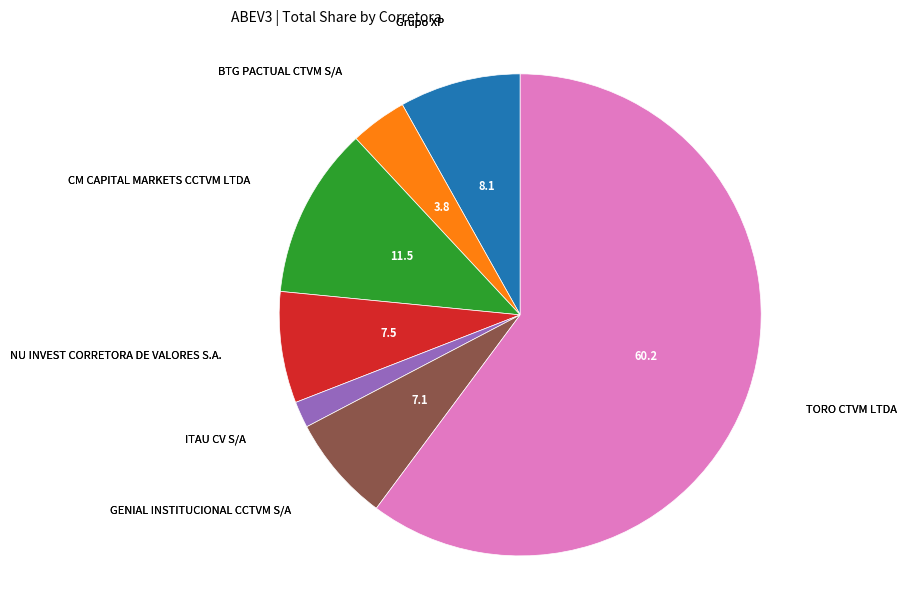

Is there a majority slice in this chart?

Yes